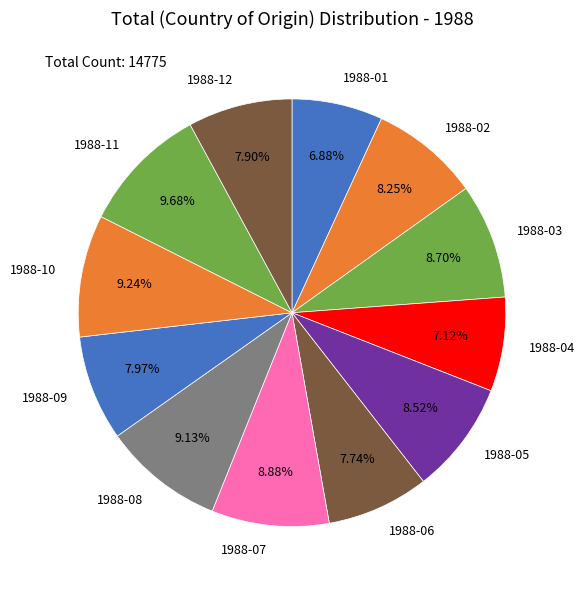

Does 1988-11 represent more than half of the total?

No